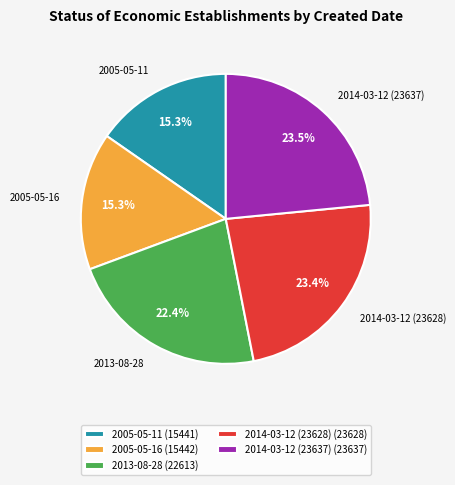

What percentage is NOT represented by 2005-05-16?

84.7%